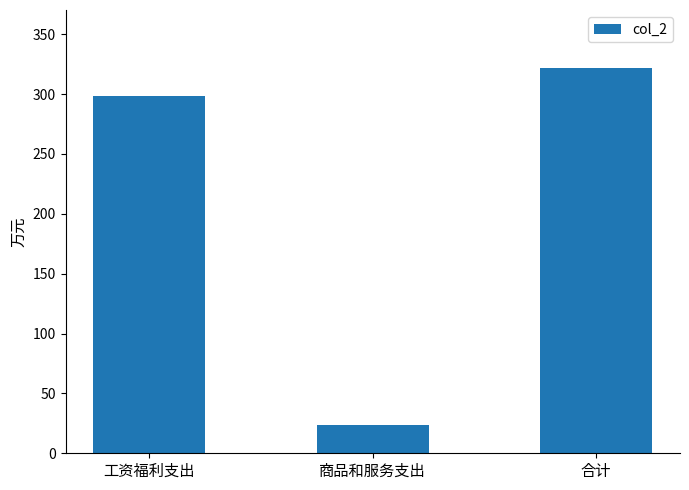

The value at 合计 is 321.9. True or false?

True